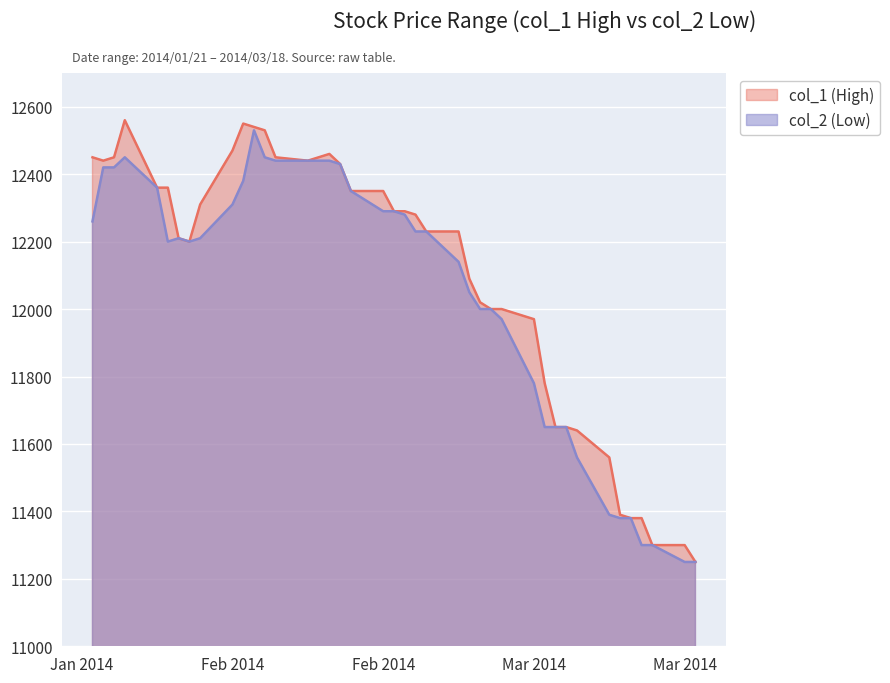

True or false: col_1 (High) and col_2 (Low) intersect in this chart.

False